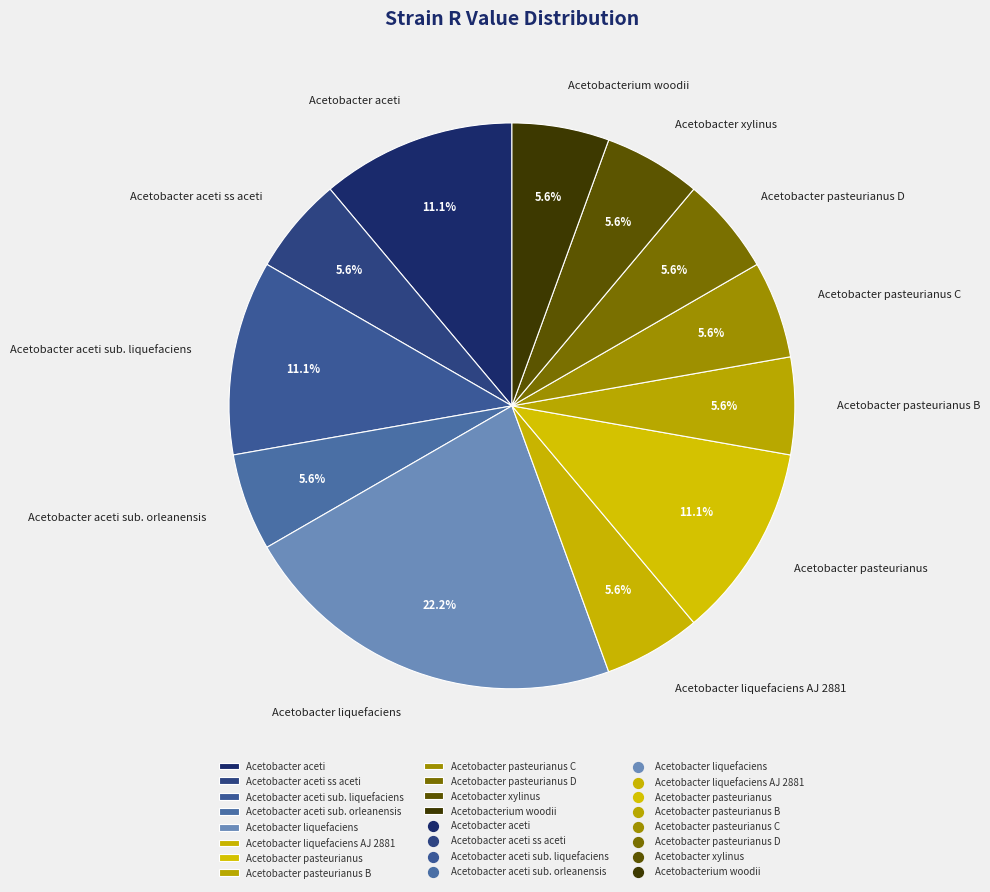

Which slice is the largest?

Acetobacter liquefaciens